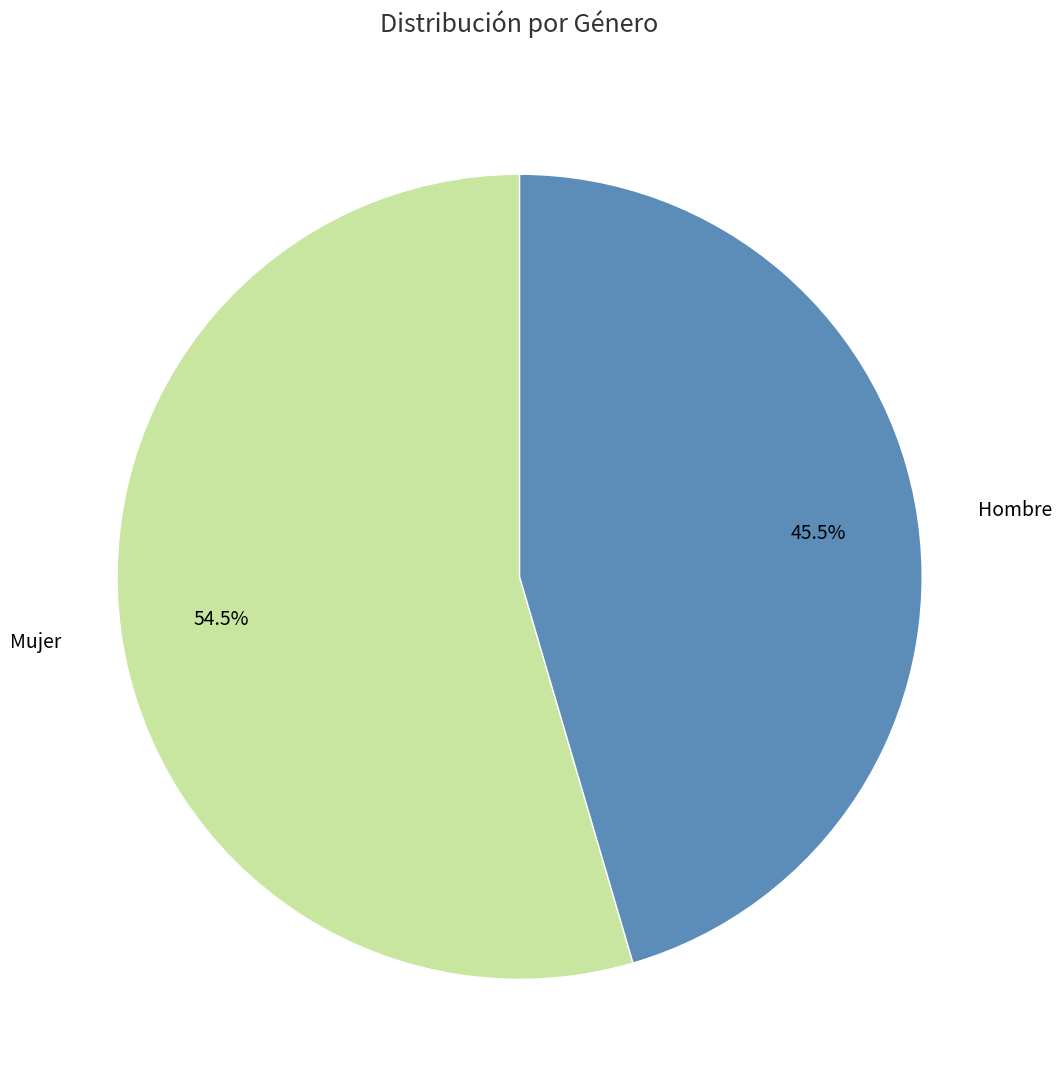

Does any single category account for the majority?

Yes